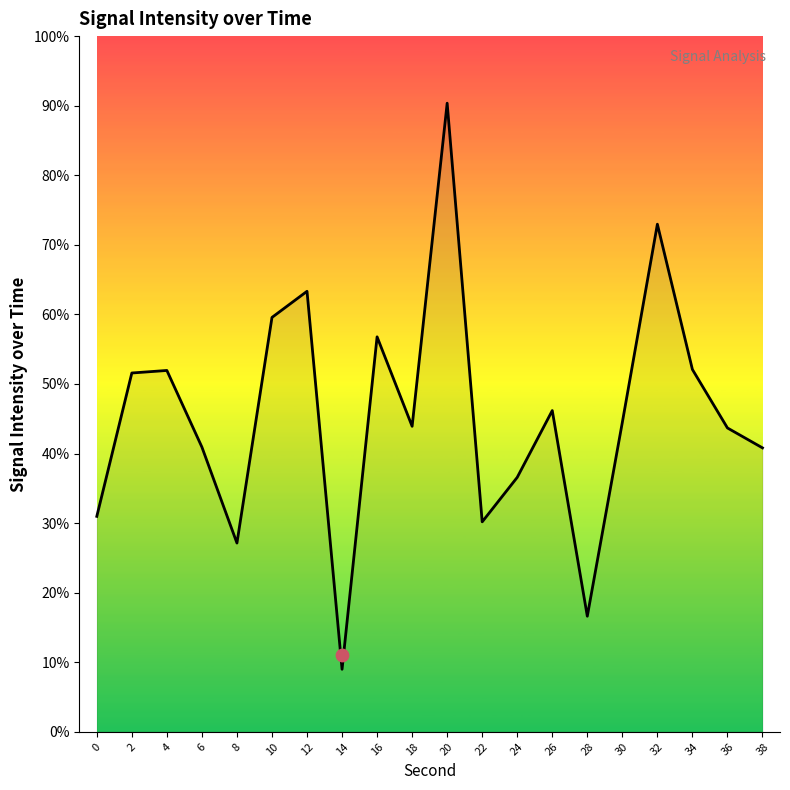

Between 14 and 28, which is larger?

28